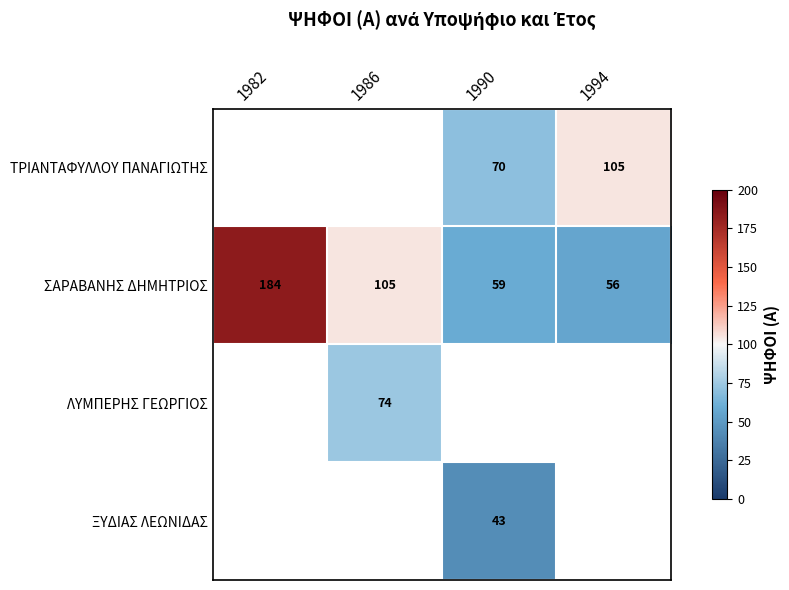

Which series has the widest spread of values?

ΣΑΡΑΒΑΝΗΣ ΔΗΜΗΤΡΙΟΣ